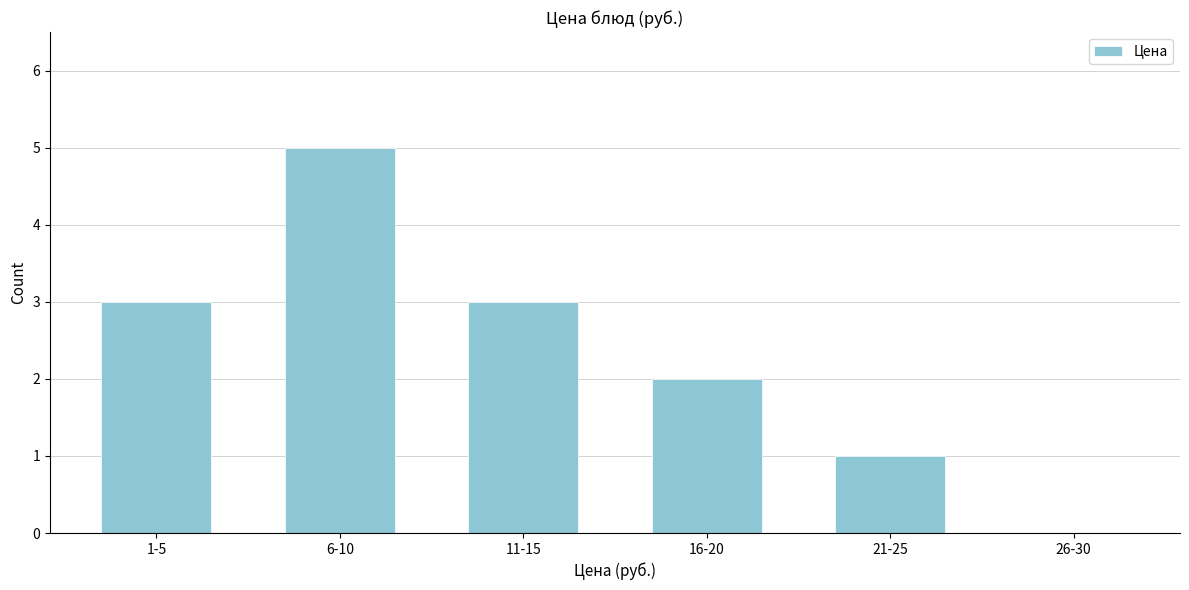

Reading left to right, what are all the values shown in this chart?

1-5=3	6-10=5	11-15=3	16-20=2	21-25=1	26-30=0